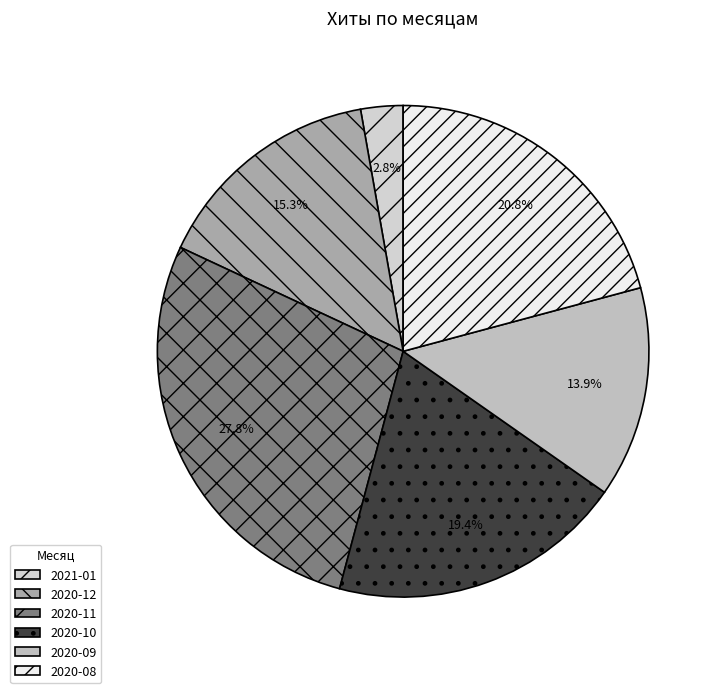

To the nearest percent, what is the difference between the 2020-12 and 2020-08 slice percentages?

6%